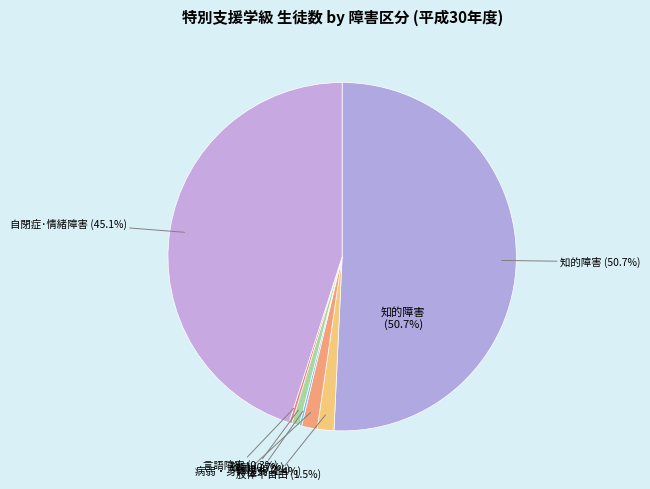

To the nearest percent, what is the average slice percentage?

14%